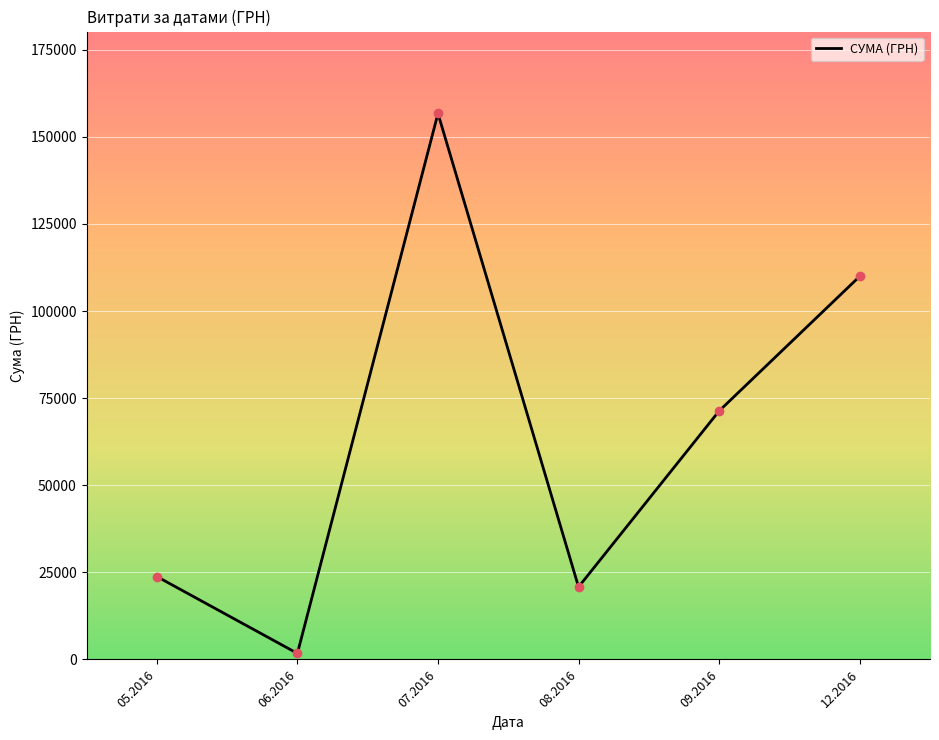

Approximately how many times larger is the value at 05.2016 compared to 09.2016?

0.3